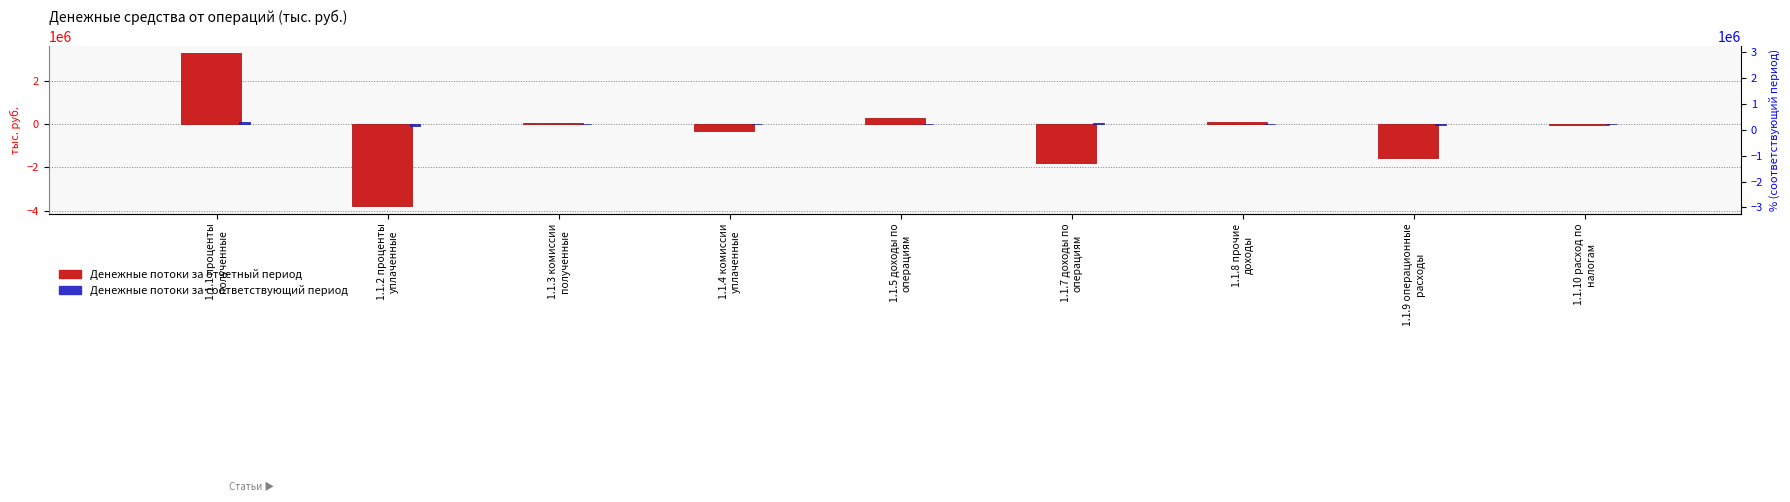

How many data points in Денежные потоки за отчетный период are above -54916?

4